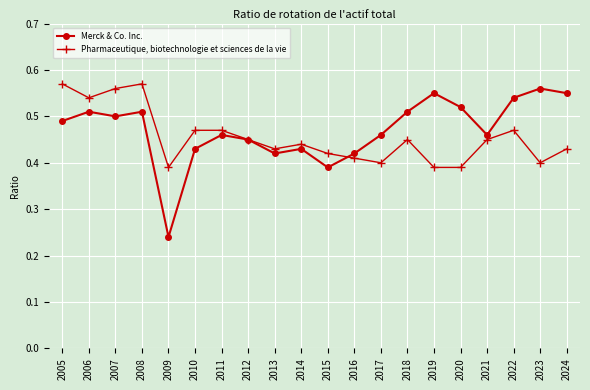

How many Merck & Co. Inc. values are between 0 and 1?

20